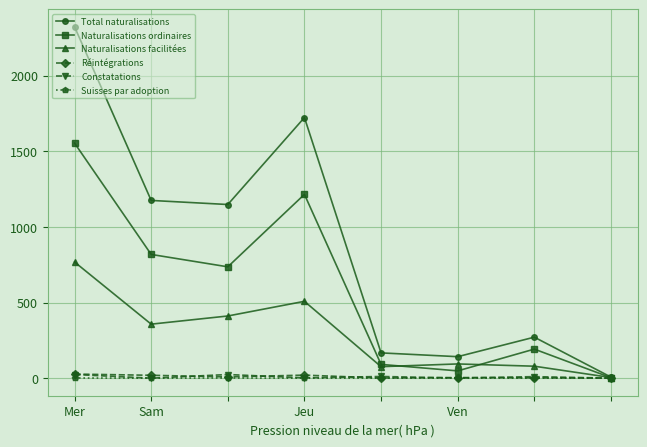

True or false: Total naturalisations has more than 0 interior local peaks.

True